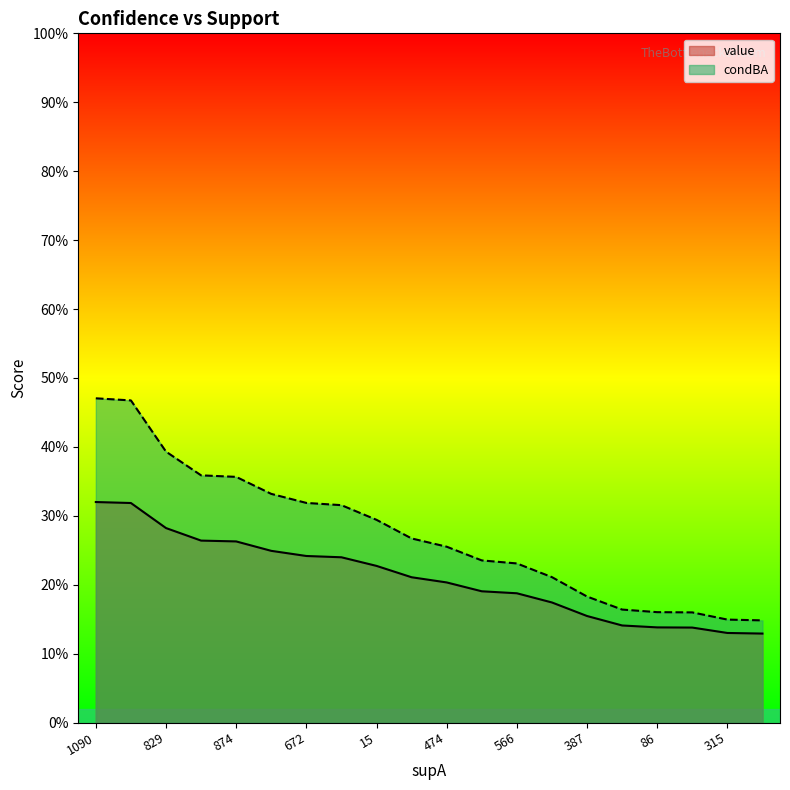

What is the value of the condBA point at the 2nd from the left?

0.5